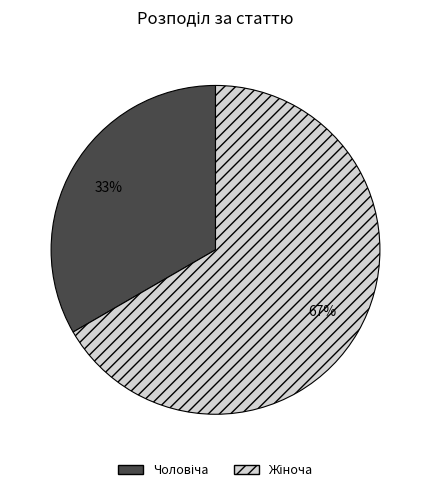

Is there any slice that represents more than half of the pie?

Yes